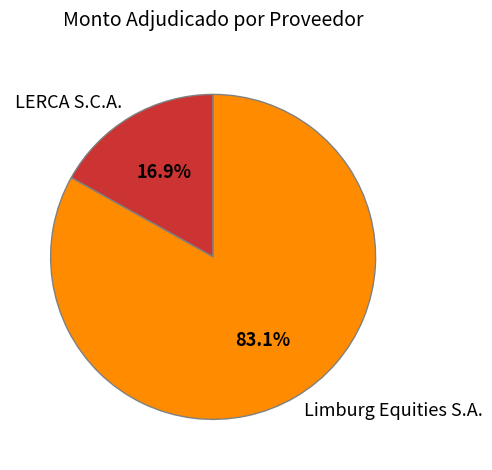

Does any single category account for the majority?

Yes